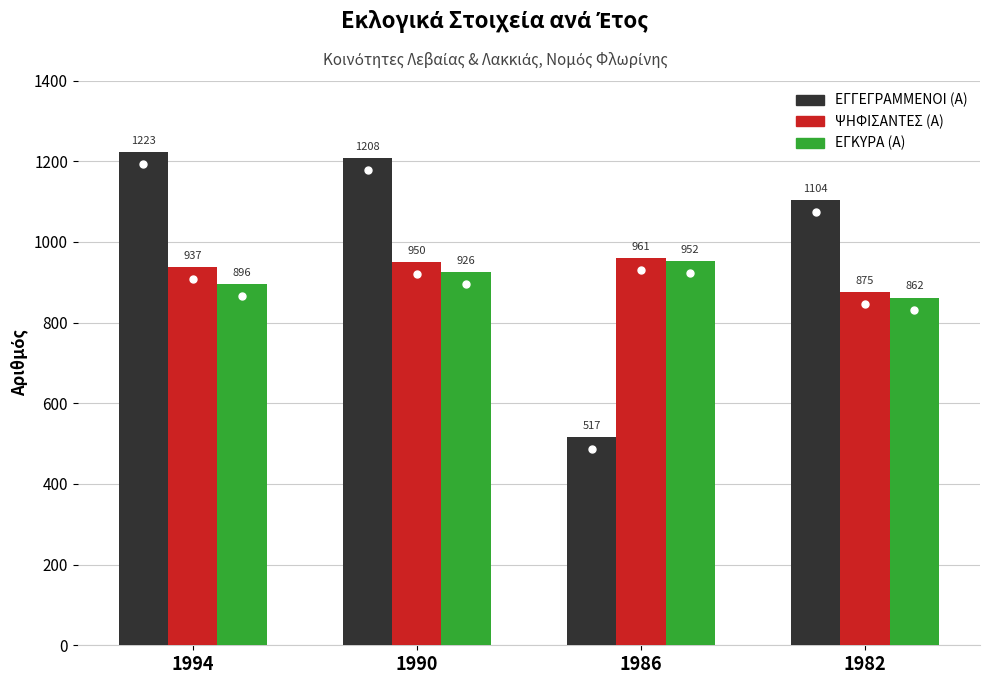

What is the difference between the maximum and second lowest values in the ΨΗΦΙΣΑΝΤΕΣ (Α) series?

24